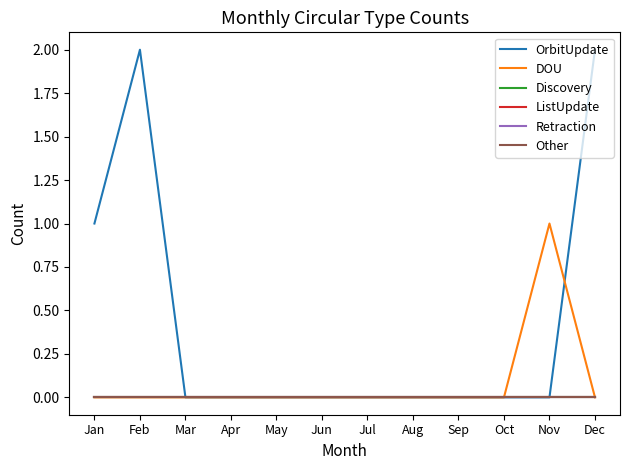

Is this an area chart (filled region under the line)?

No